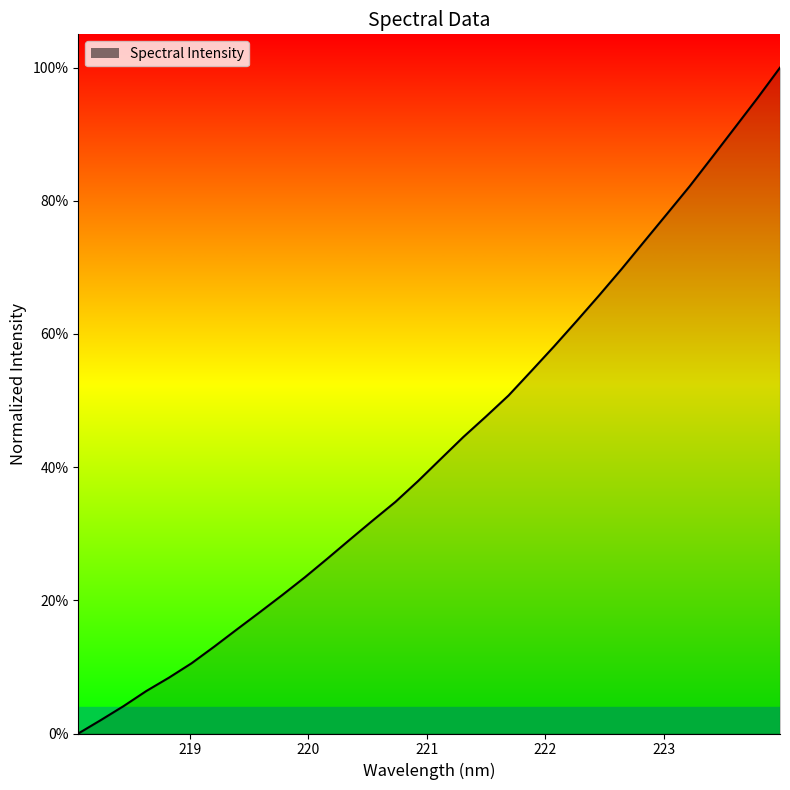

At which label is the value closest to 0?

218.0596